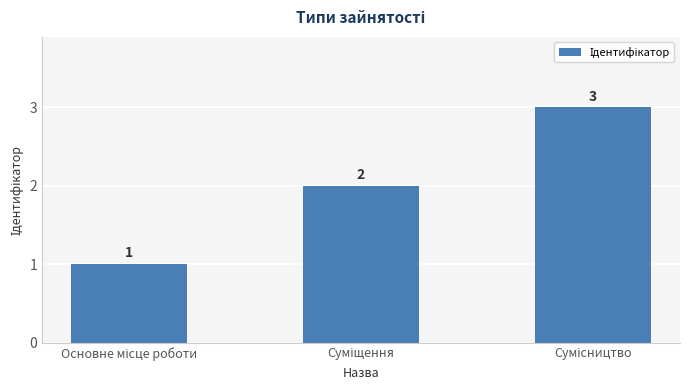

What is the difference between the second highest and minimum values?

1